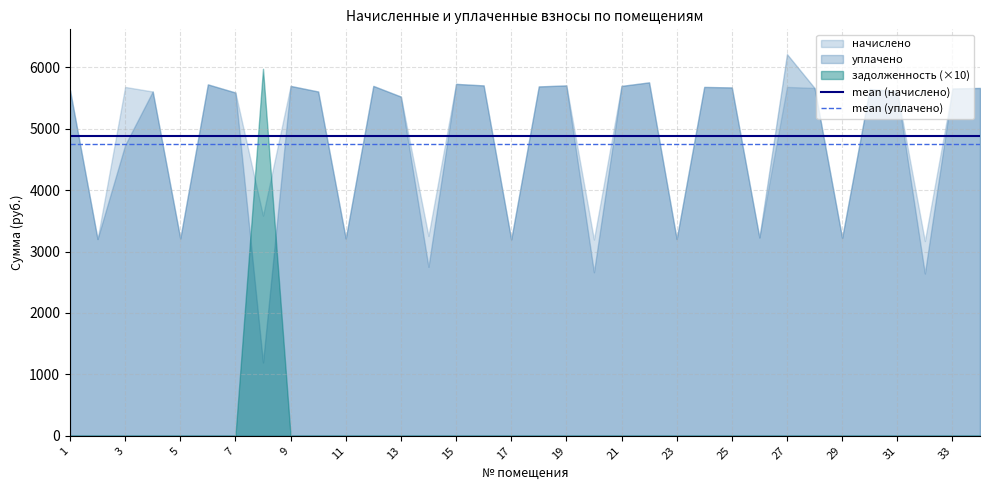

True or false: mean (уплачено) and mean (начислено) cross at least once.

False